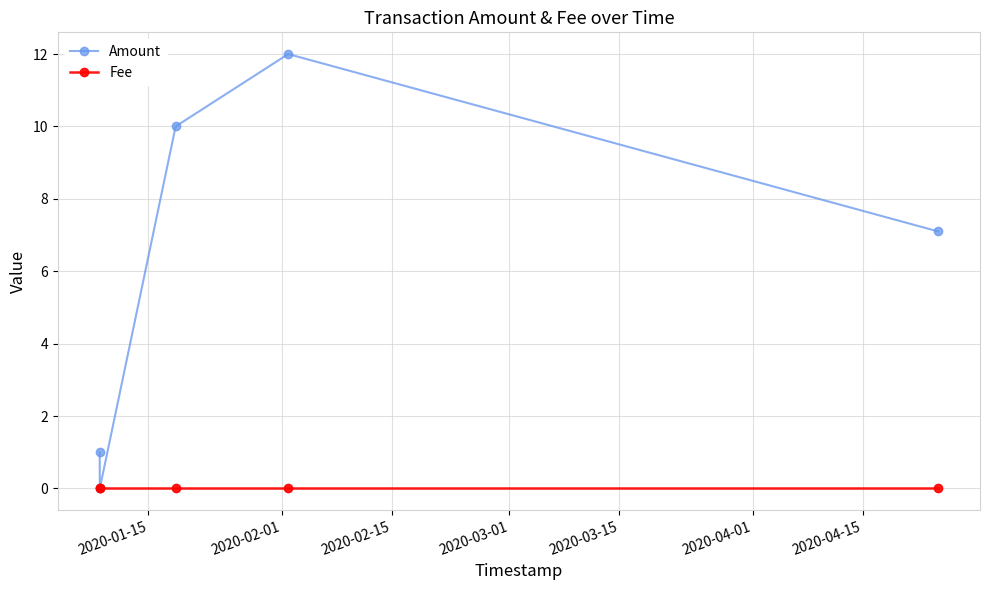

List the series in order of their peak value, highest first.

Amount, Fee